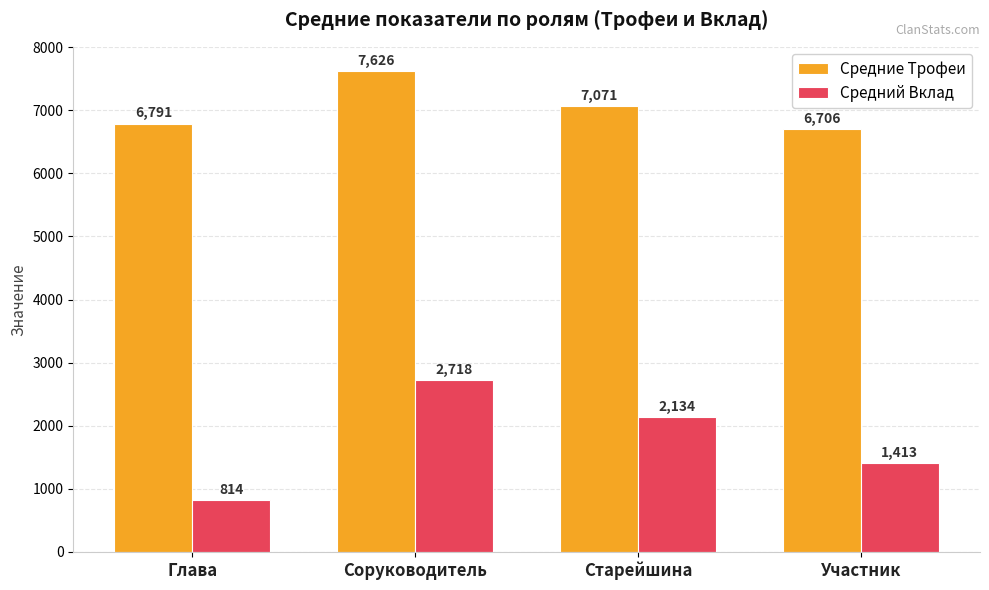

Reading left to right, transcribe all the data shown in this chart.

Средние Трофеи: 6791	7626	7071	6706
Средний Вклад: 814	2718	2134	1413